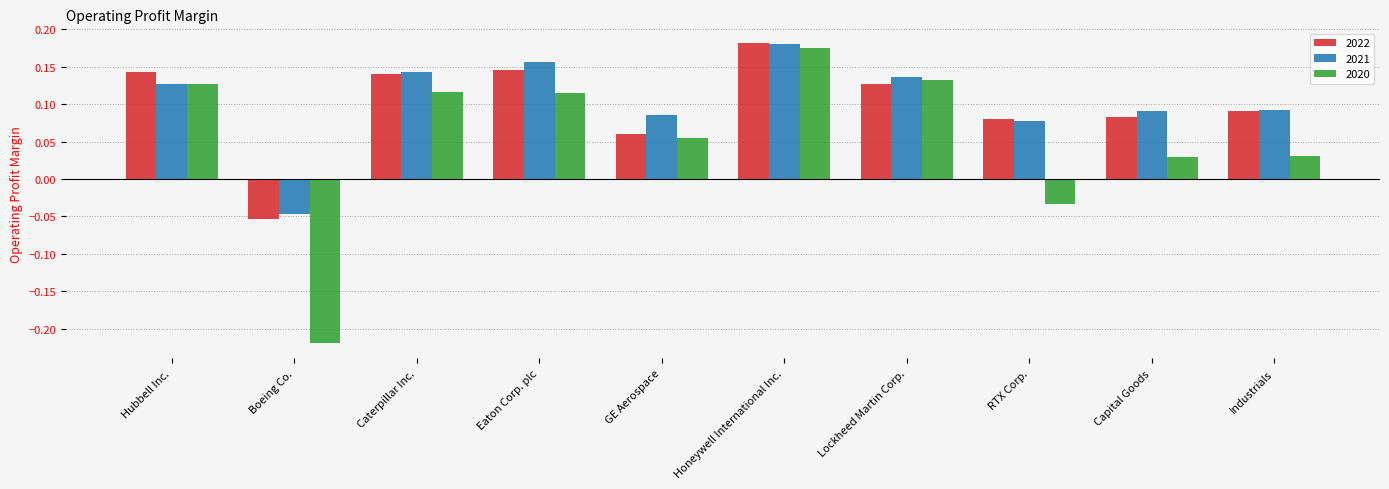

At how many categories does at least one series exceed 0?

9